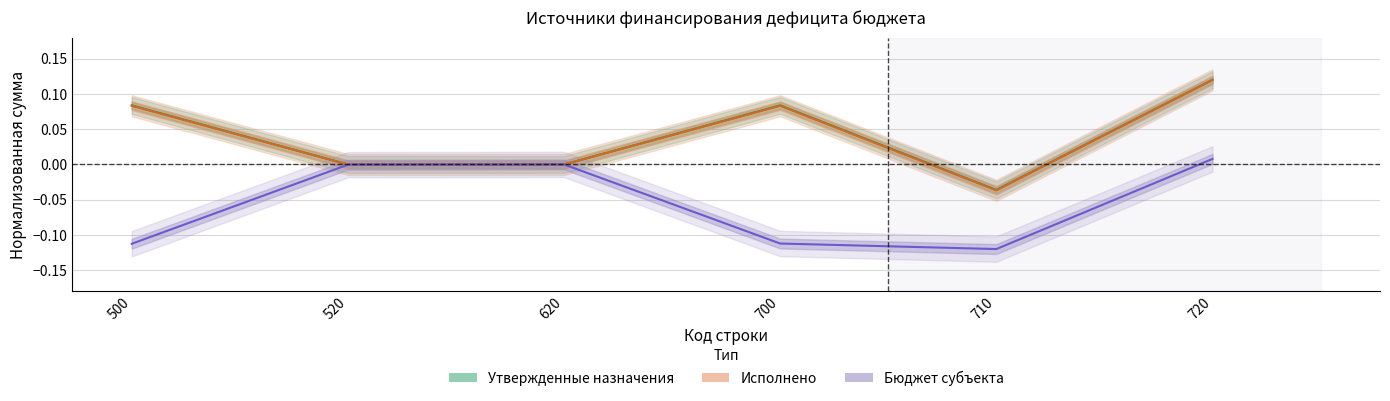

True or false: Утвержденные назначения and Бюджет субъекта intersect in this chart.

False